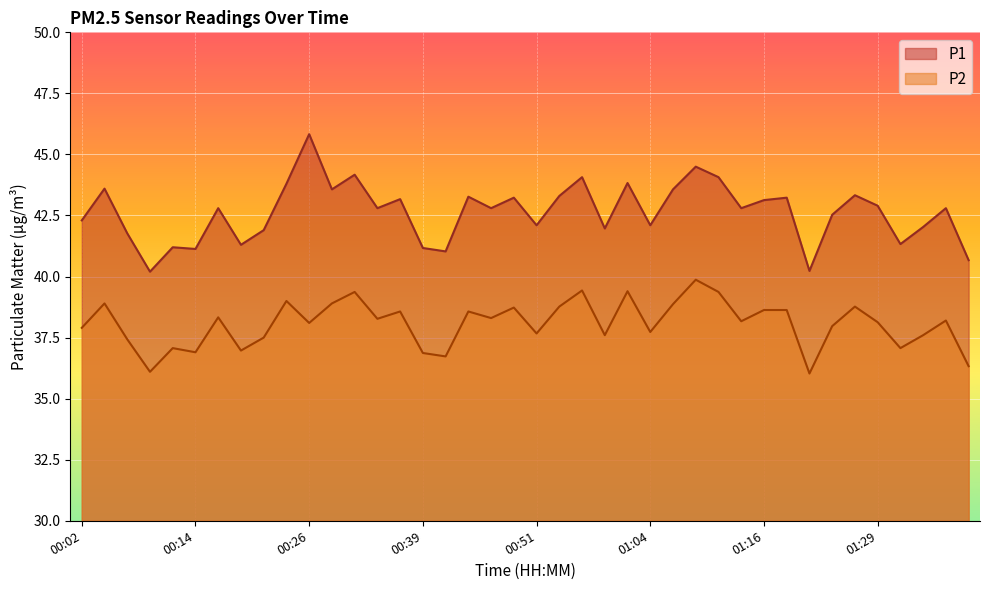

What is the value of the P2 point at the 3rd from the left?

37.4